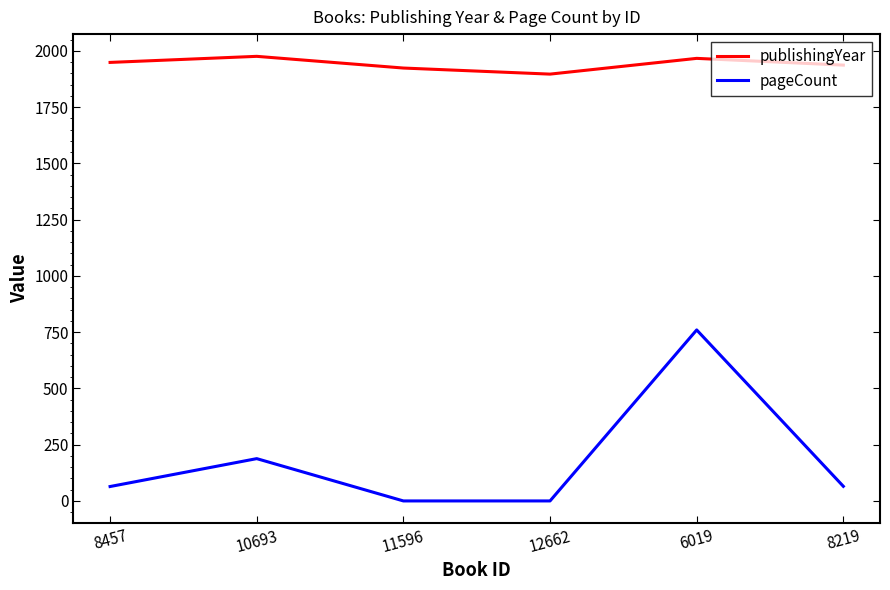

Between 10693 and 8219, which series saw the biggest shift?

pageCount